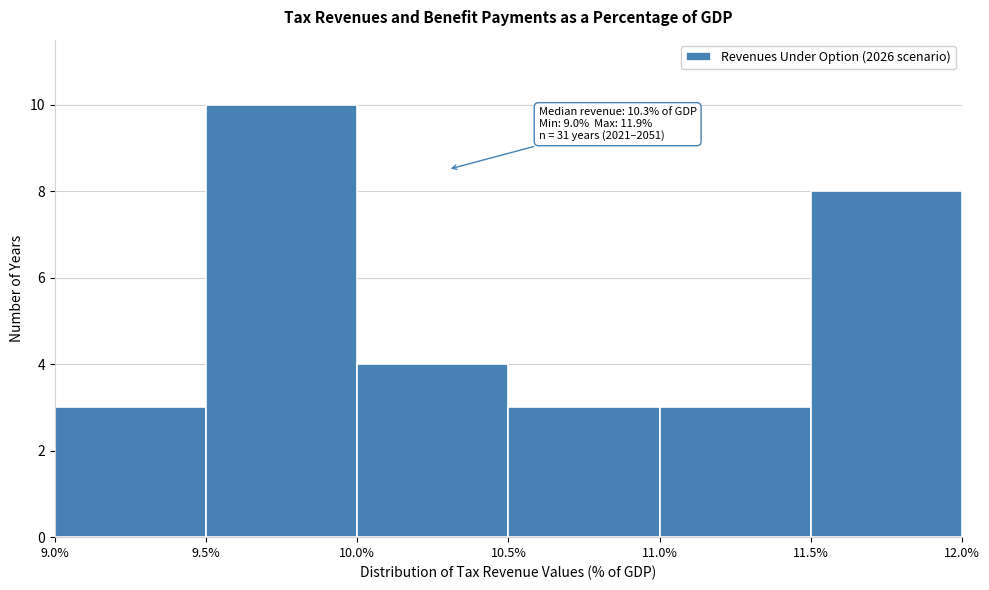

Over which range of the x-axis is the bar tallest?

9.5% to 10.0%